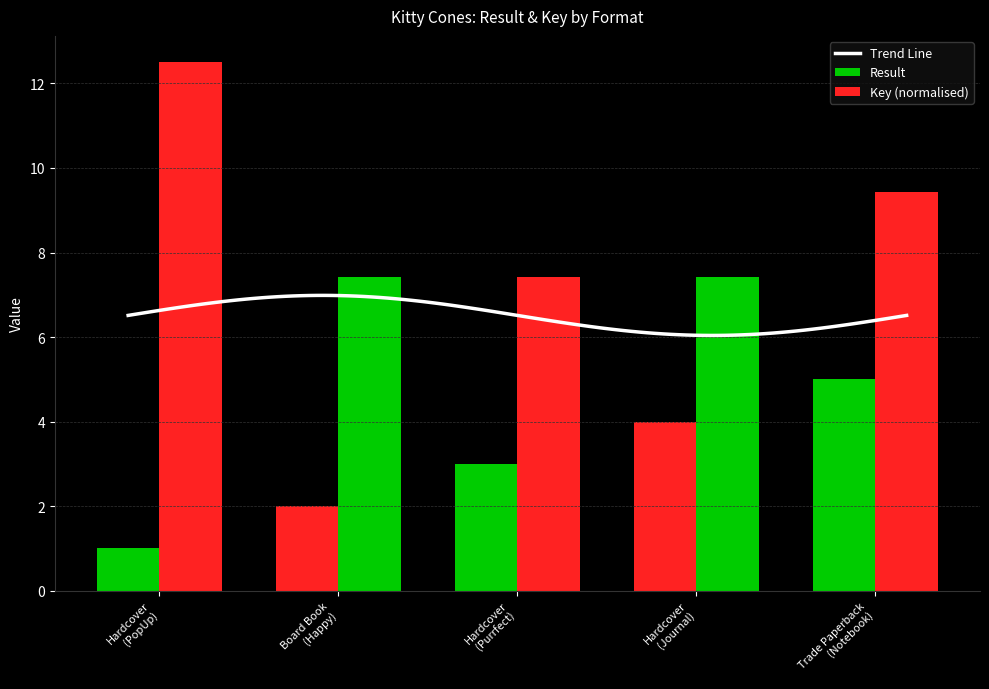

What is the value of the Key bar at the 1st from the left?

12.5